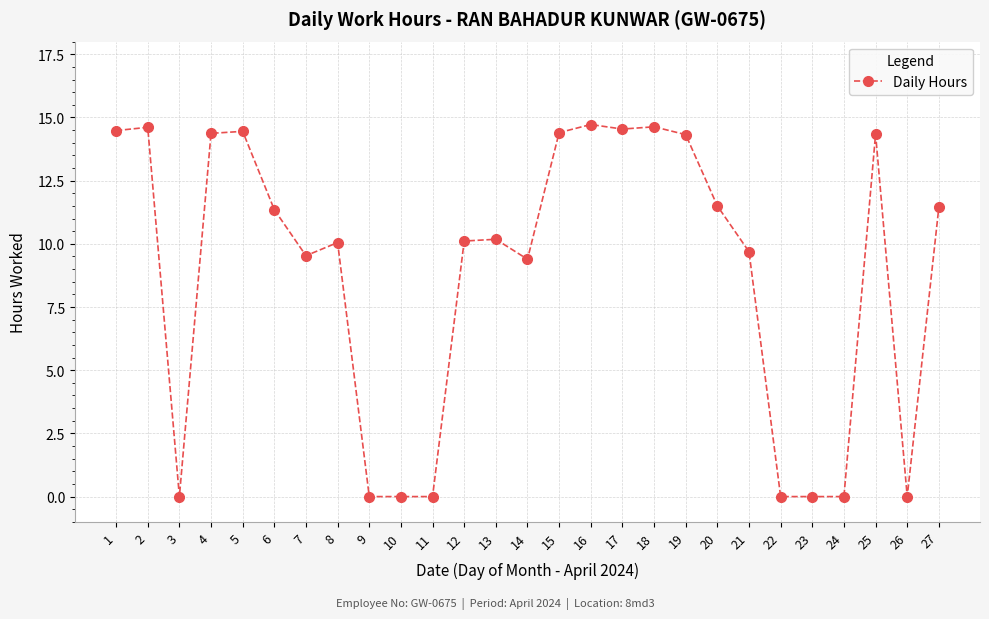

What is the greatest value displayed?

14.7